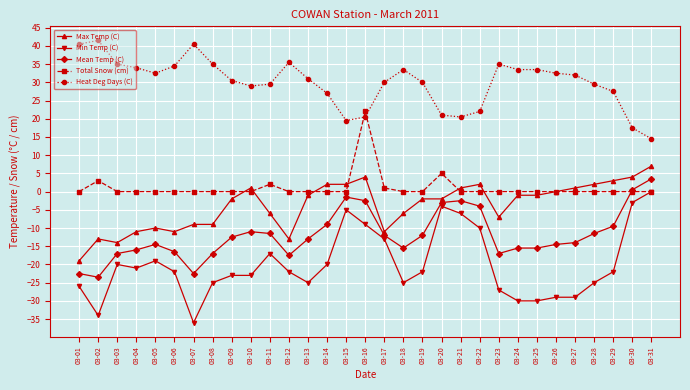

At which category does Min Temp (C) reach its first local valley?

03-02